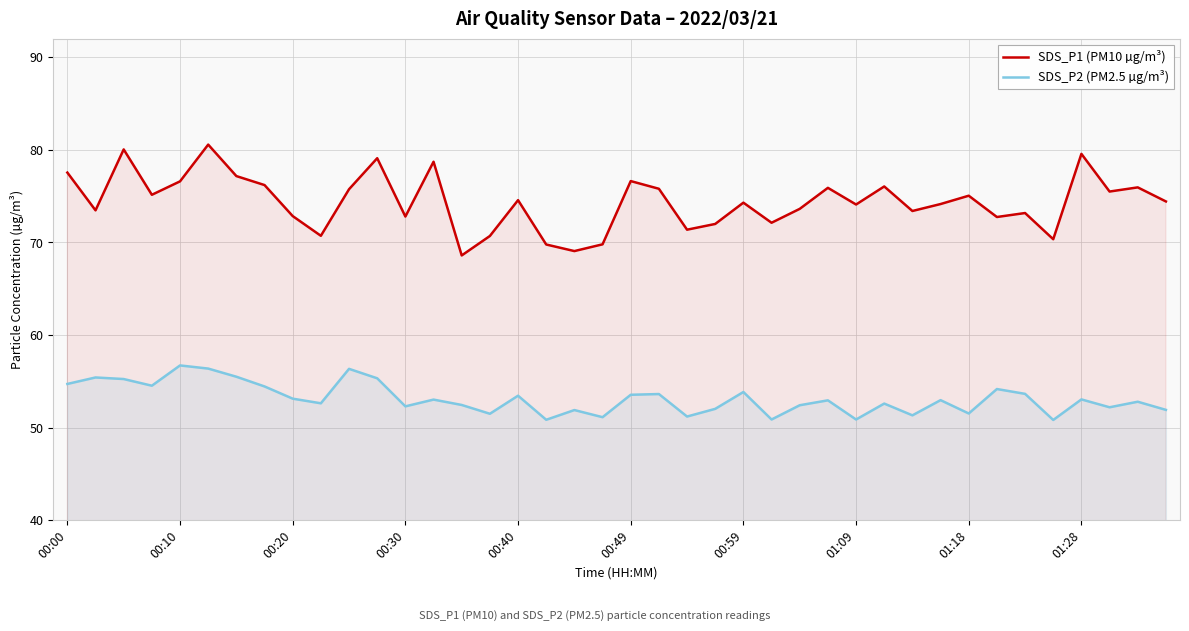

The value of SDS_P1 (PM10 µg/m³) at 17 is 125.1. True or false?

False